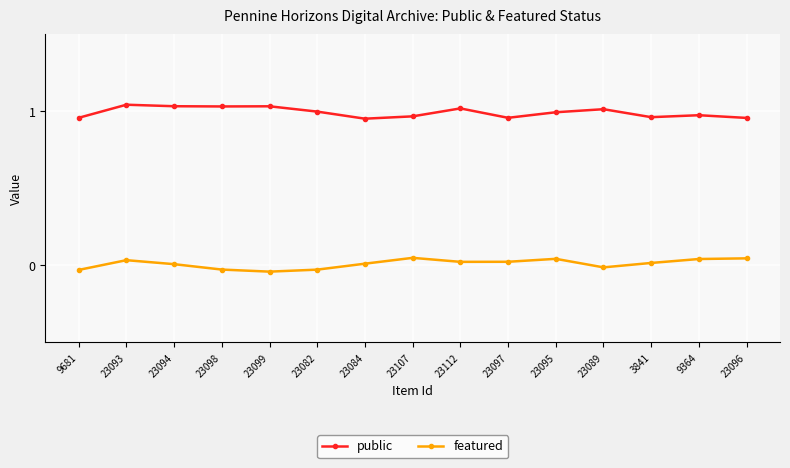

True or false: featured and public cross at least once.

False